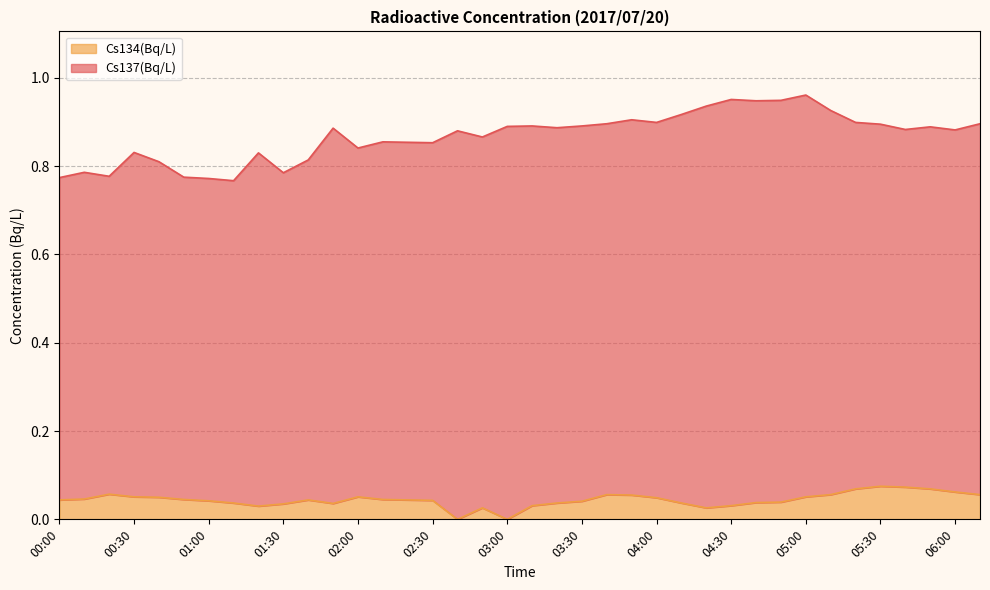

What are all the series names shown in the legend?

Cs134(Bq/L), Cs137(Bq/L)